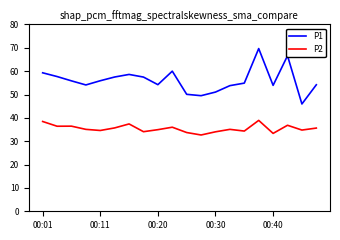

What is the difference between the maximum and minimum values in the P1 series?

23.7